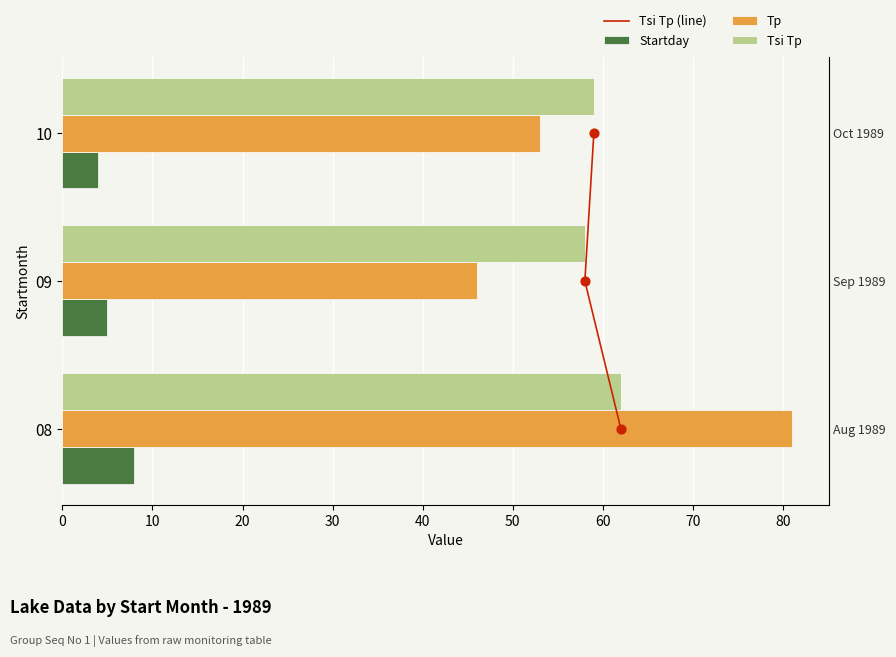

Is the value of Startday at 09 greater than the value of Tsi Tp at 09?

No